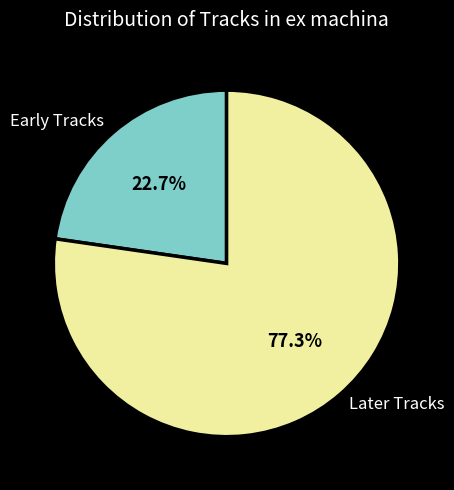

Which slice is the smallest?

Early Tracks